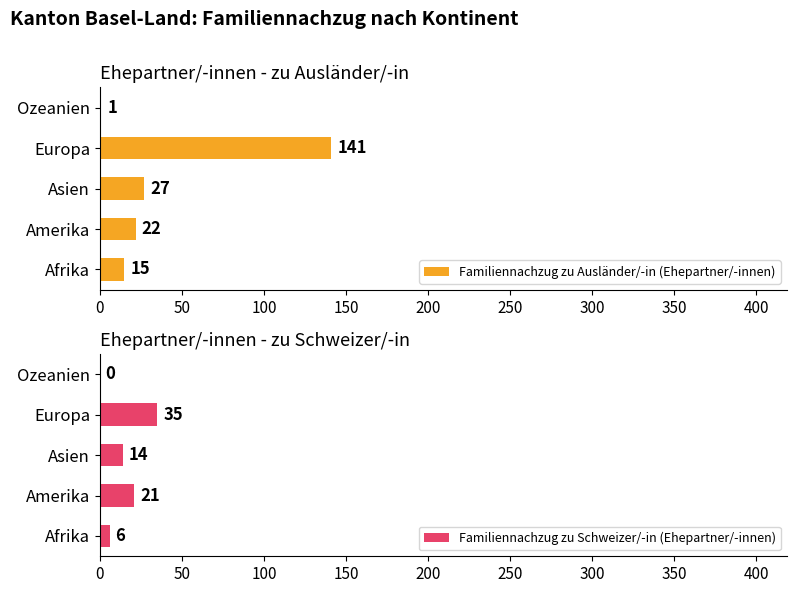

What is the sum of all Familiennachzug zu Ausländer/-in (Ehepartner/-innen) values?

206